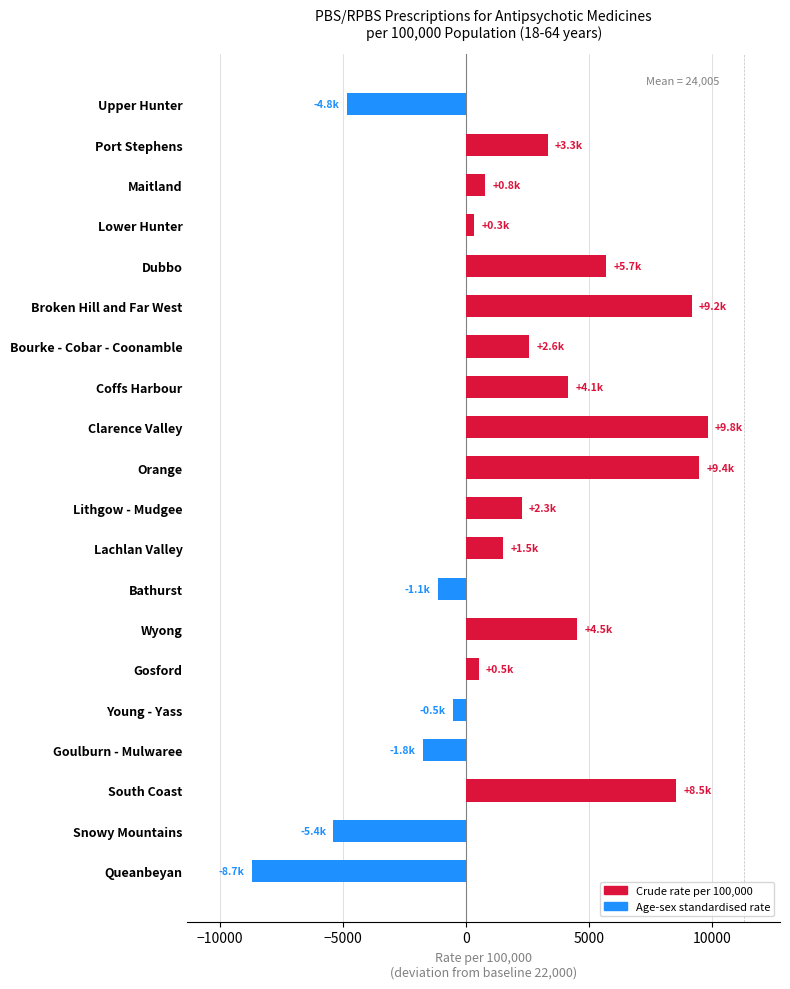

What is the difference between the second highest and minimum values?

18136